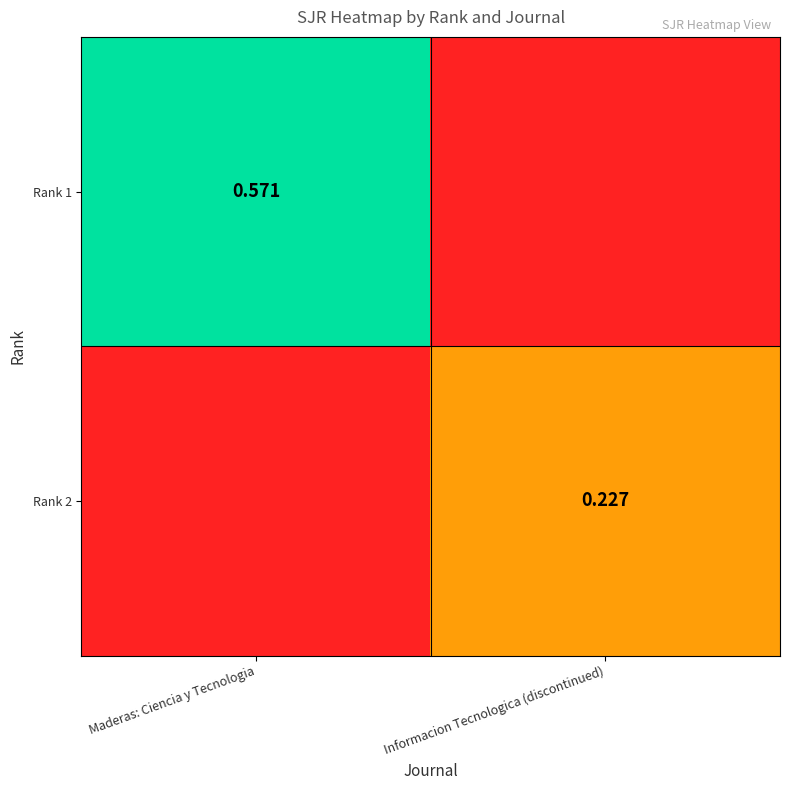

Is it true that Rank 2 equals 0.1 at Maderas: Ciencia y Tecnologia?

False